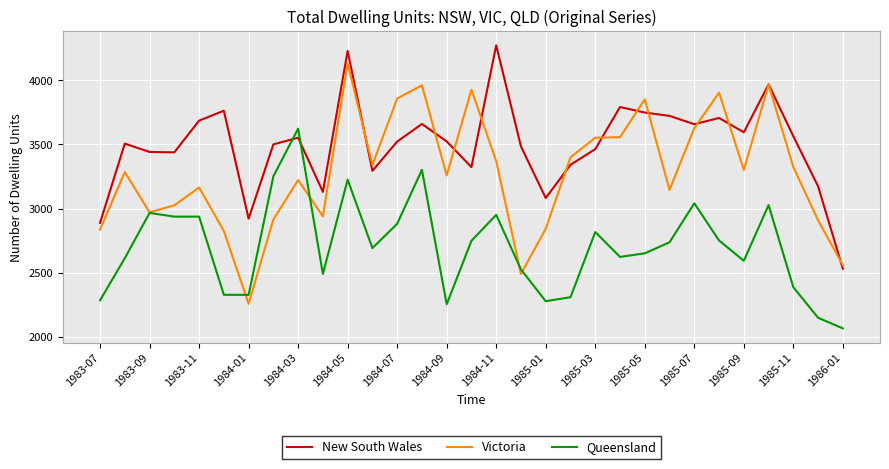

List the series in order of their overall mean, highest first.

New South Wales, Victoria, Queensland